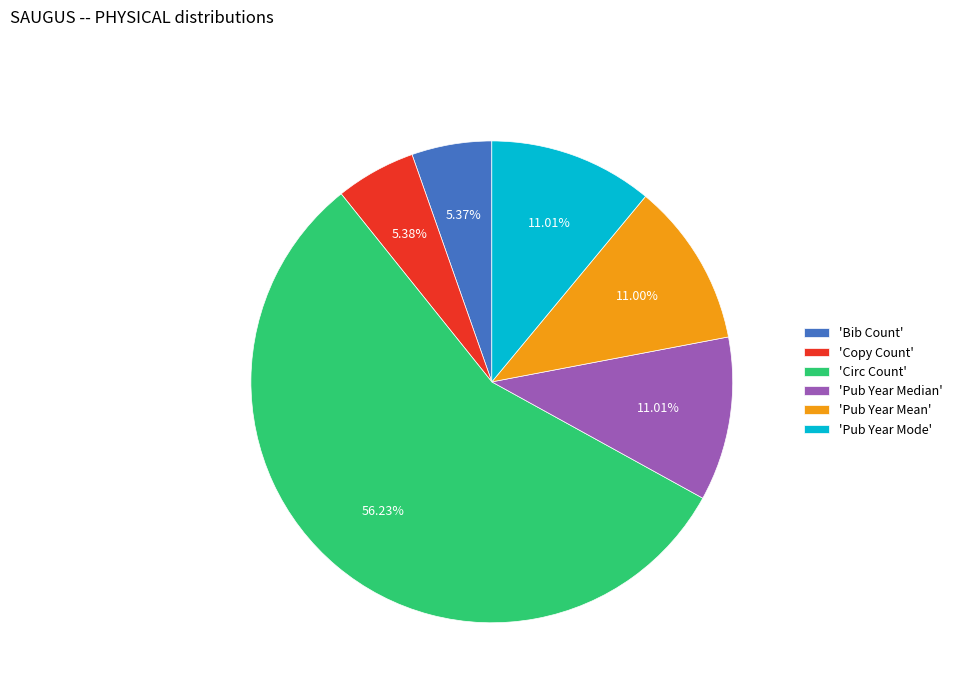

What is the largest slice in the pie chart?

'Circ Count'